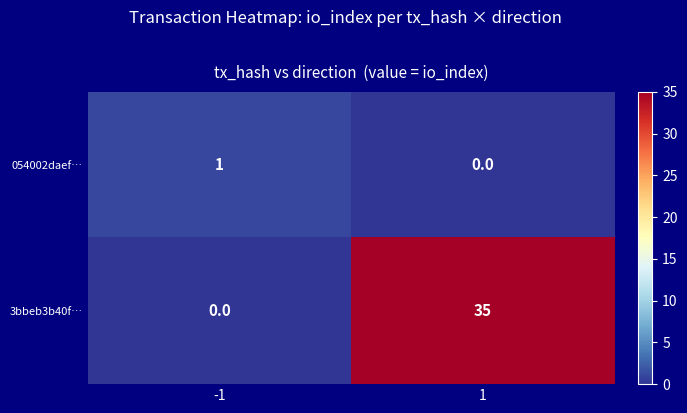

Between -1 and 1, which series saw the biggest shift?

3bbeb3b40f…